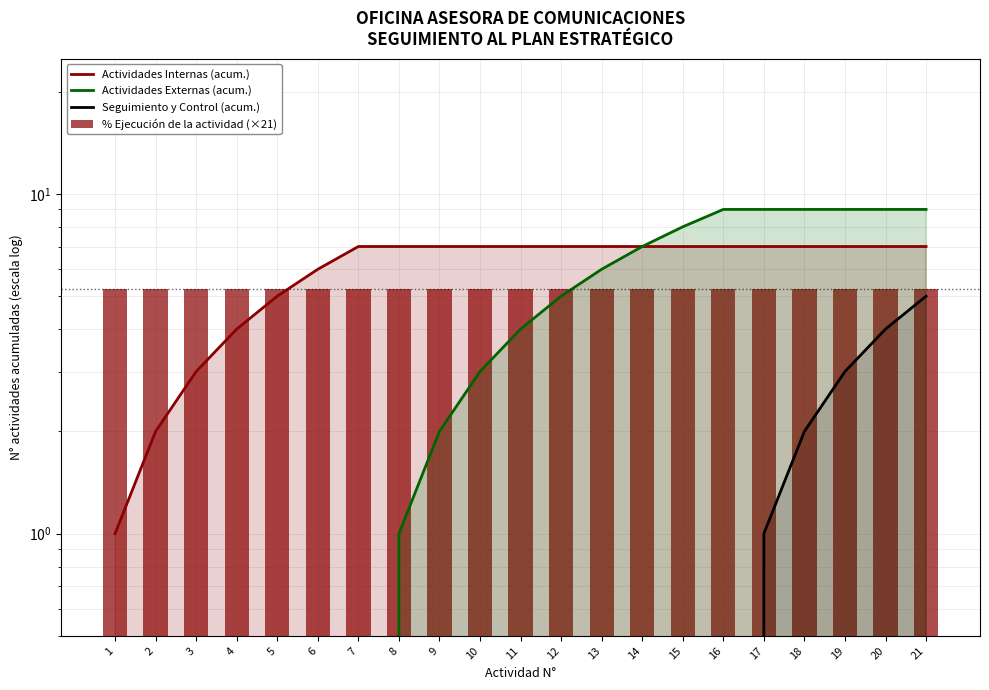

What is the sum of all Actividades Internas (acum.) values?

126.0